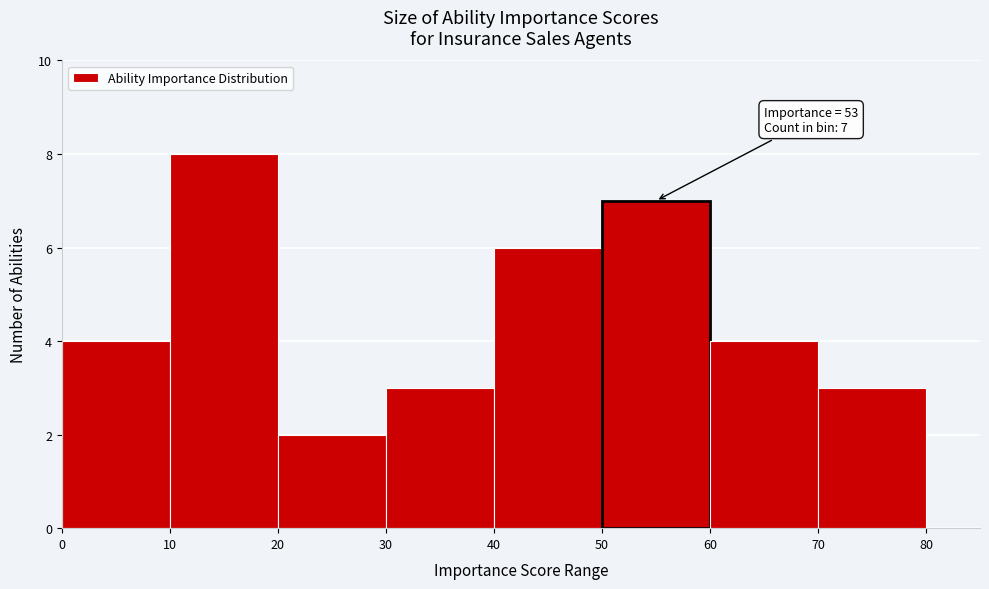

Over which range of the x-axis is the bar tallest?

10 to 20